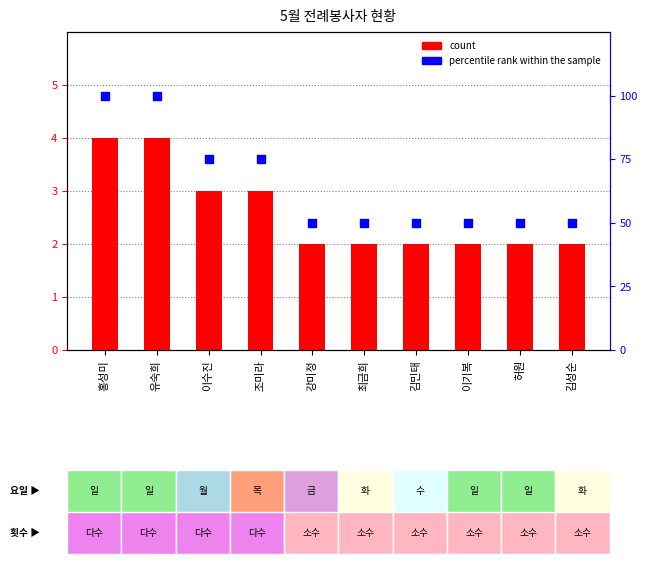

At which category is the sum across all series the highest?

홍성미